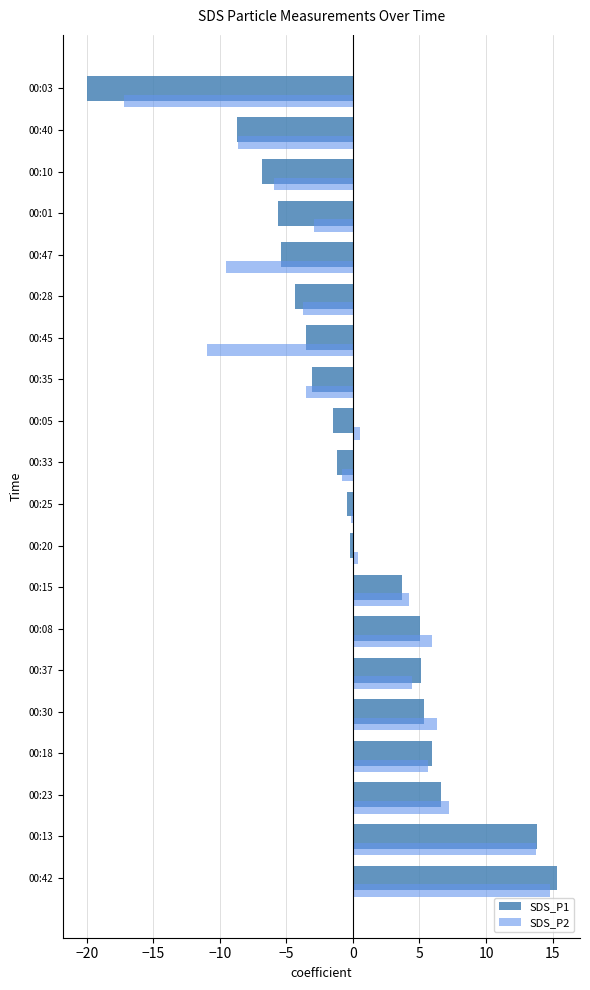

Which category has the lowest value in the SDS_P2 series?

00:03